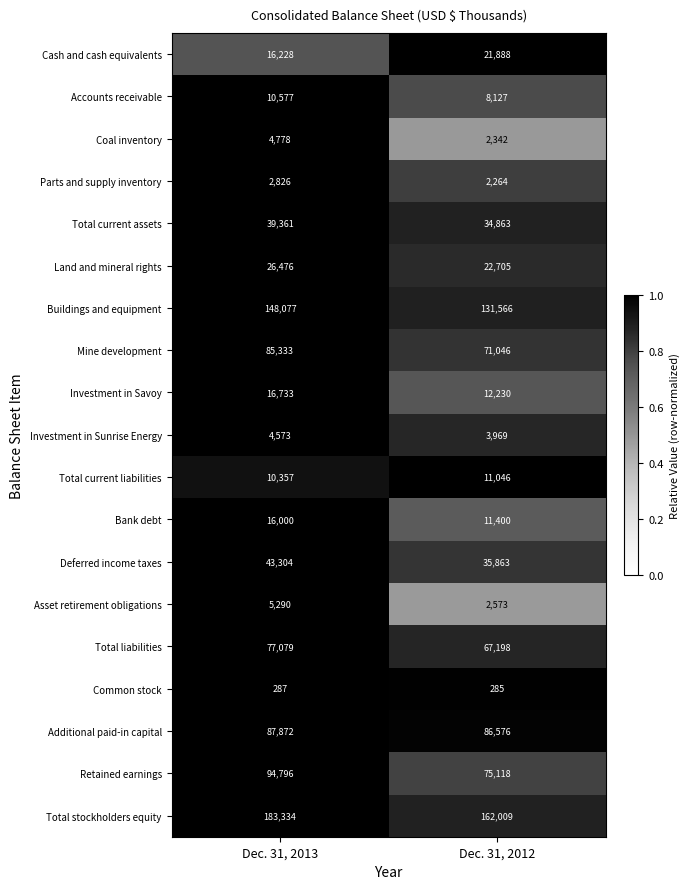

How many data points does each series have?

2